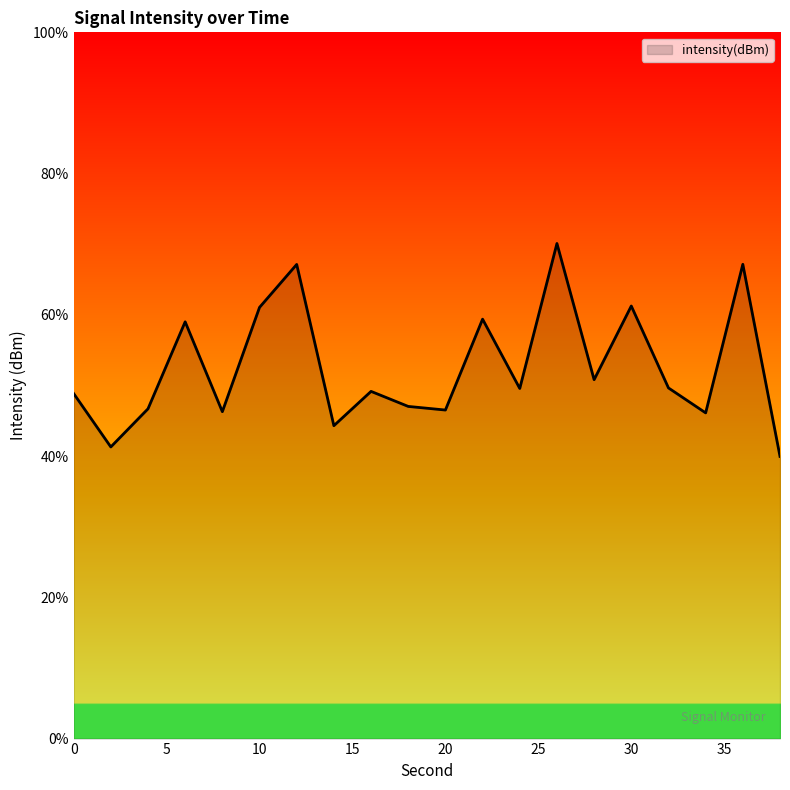

What is the difference between the maximum and minimum values?

30.1